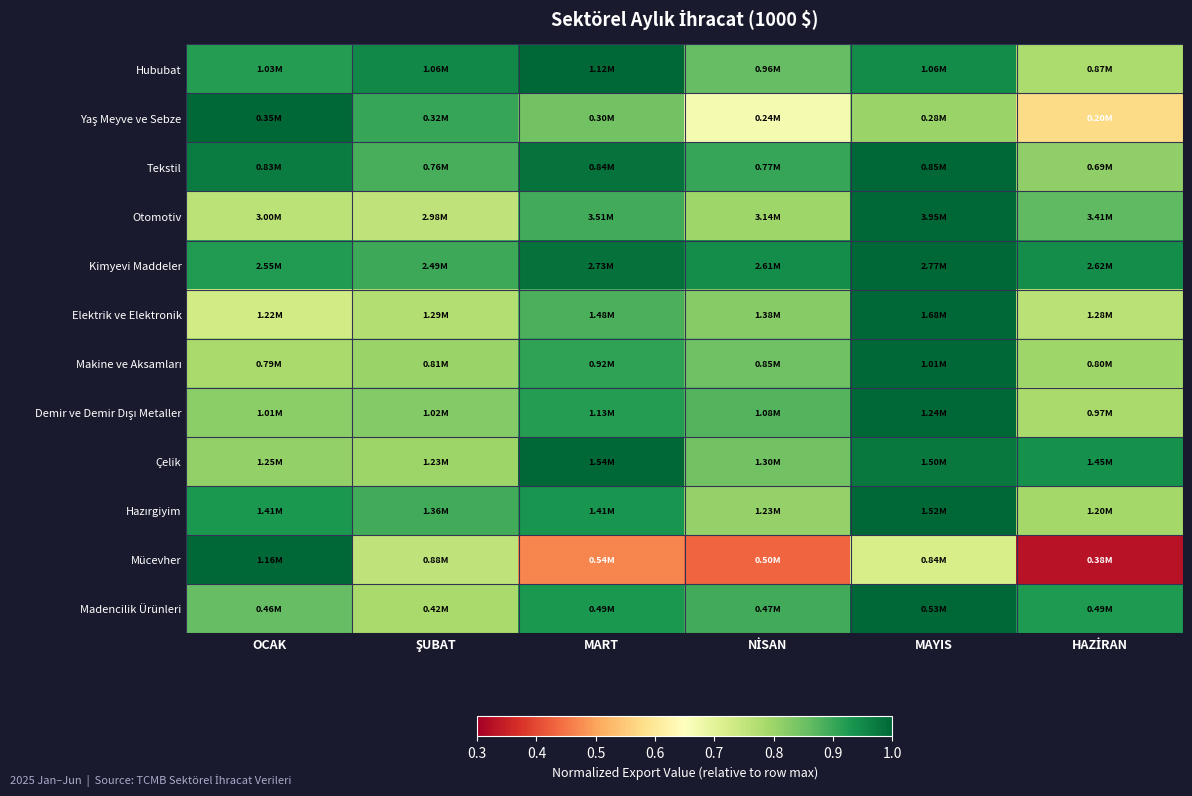

What is the minimum value shown in the chart?

0.3